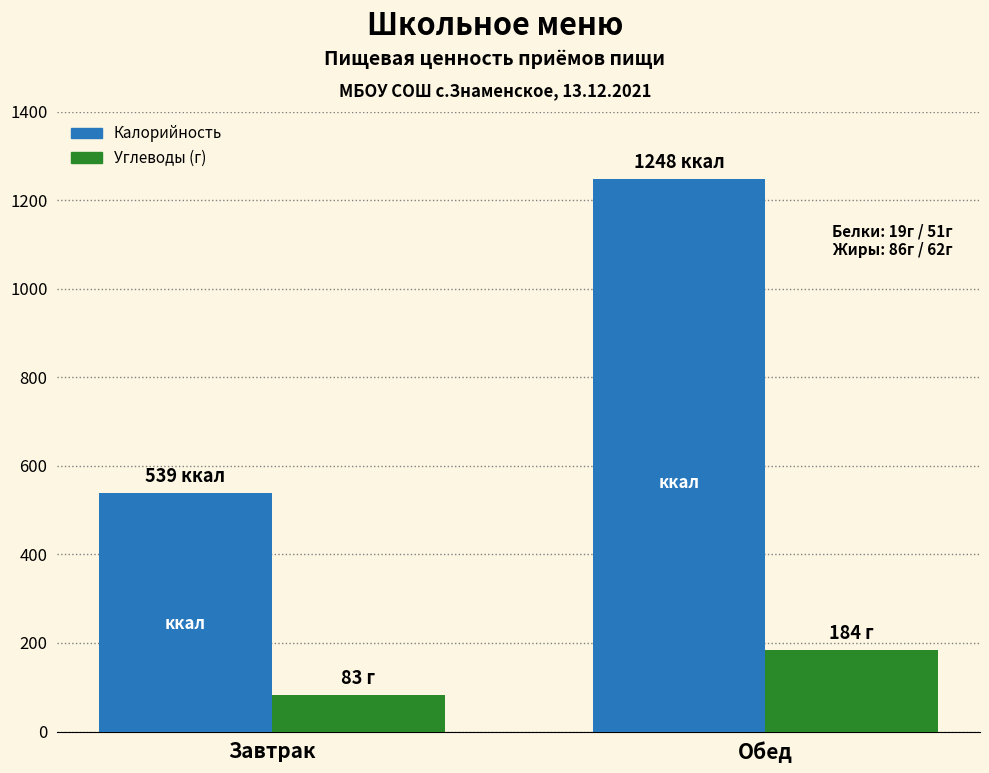

At which category is the sum across all series the highest?

Обед